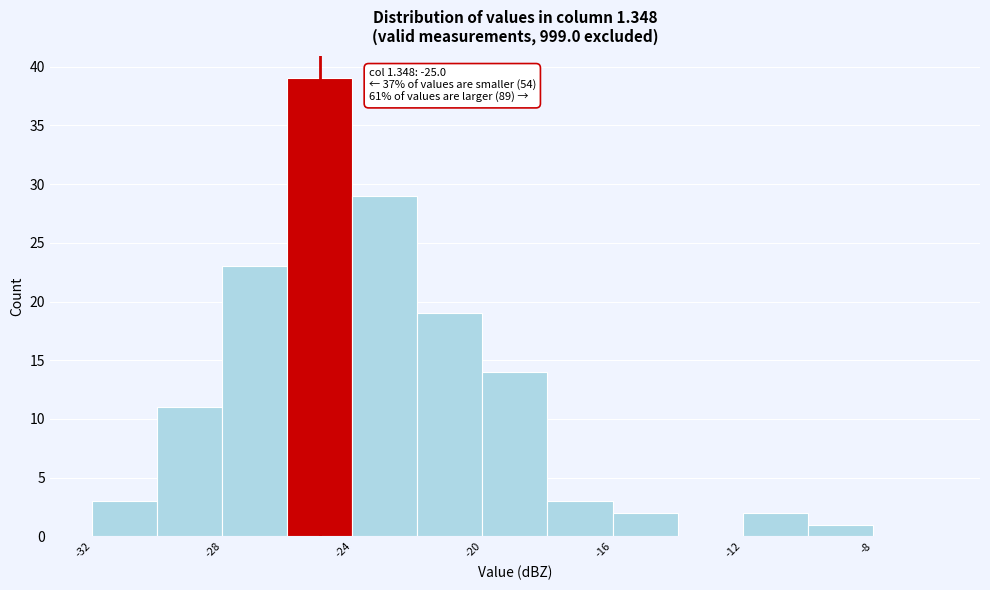

Over which range of the x-axis is the bar tallest?

-26 to -24